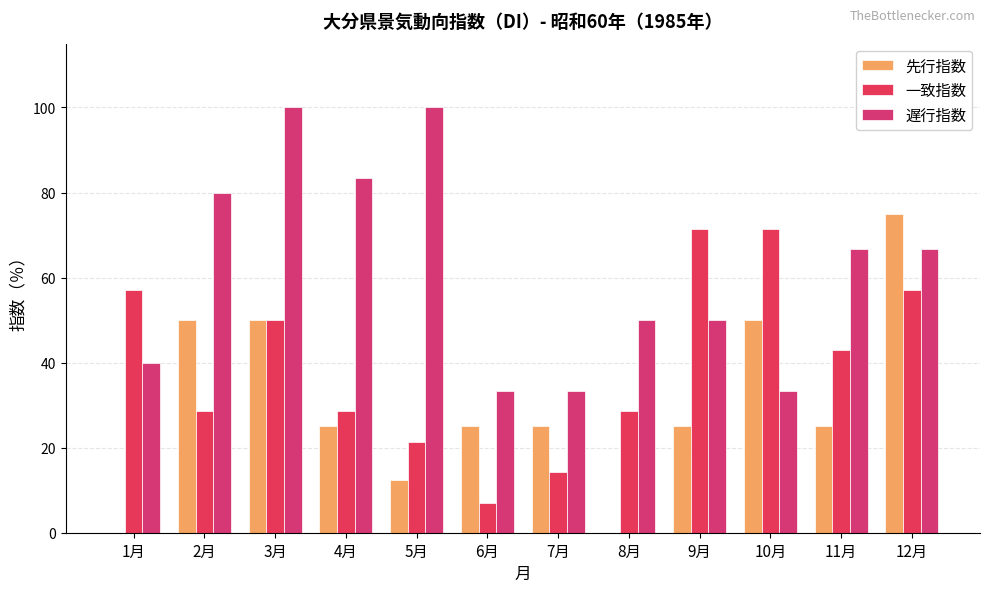

What is the difference between the 遅行指数 values at 8月 and 2月?

30.0